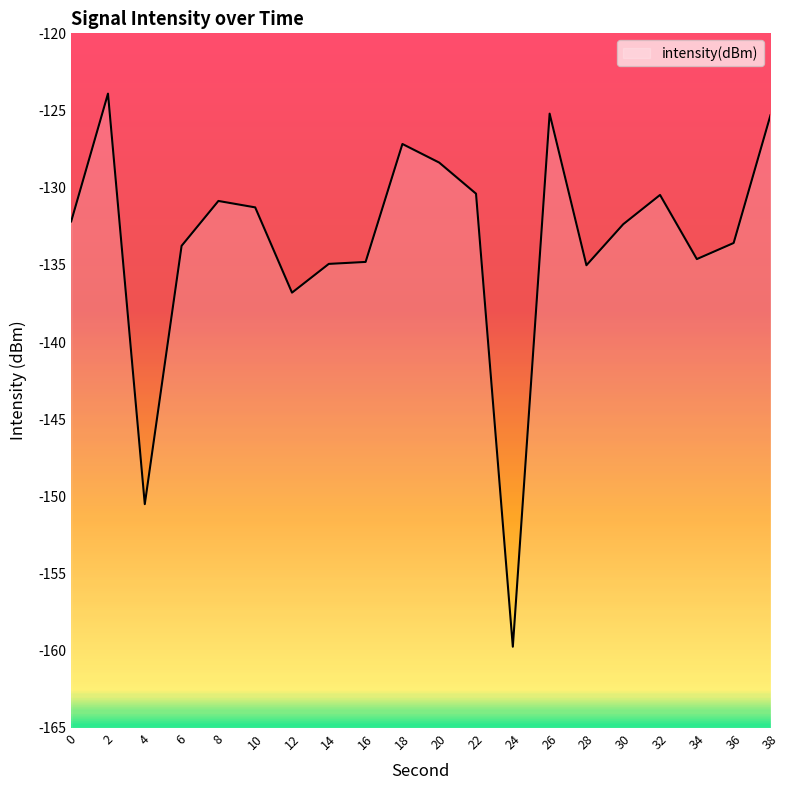

Which has a higher value, 18 or 12?

18